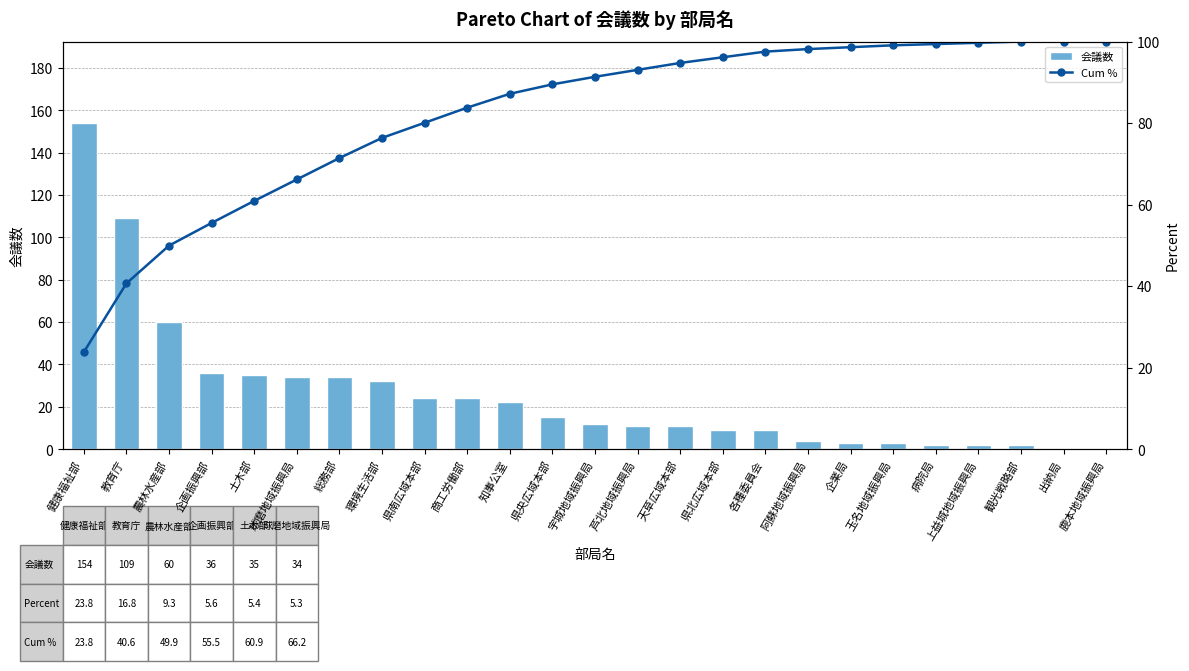

Which series changed the most between 企画振興部 and 環境生活部?

Cum %